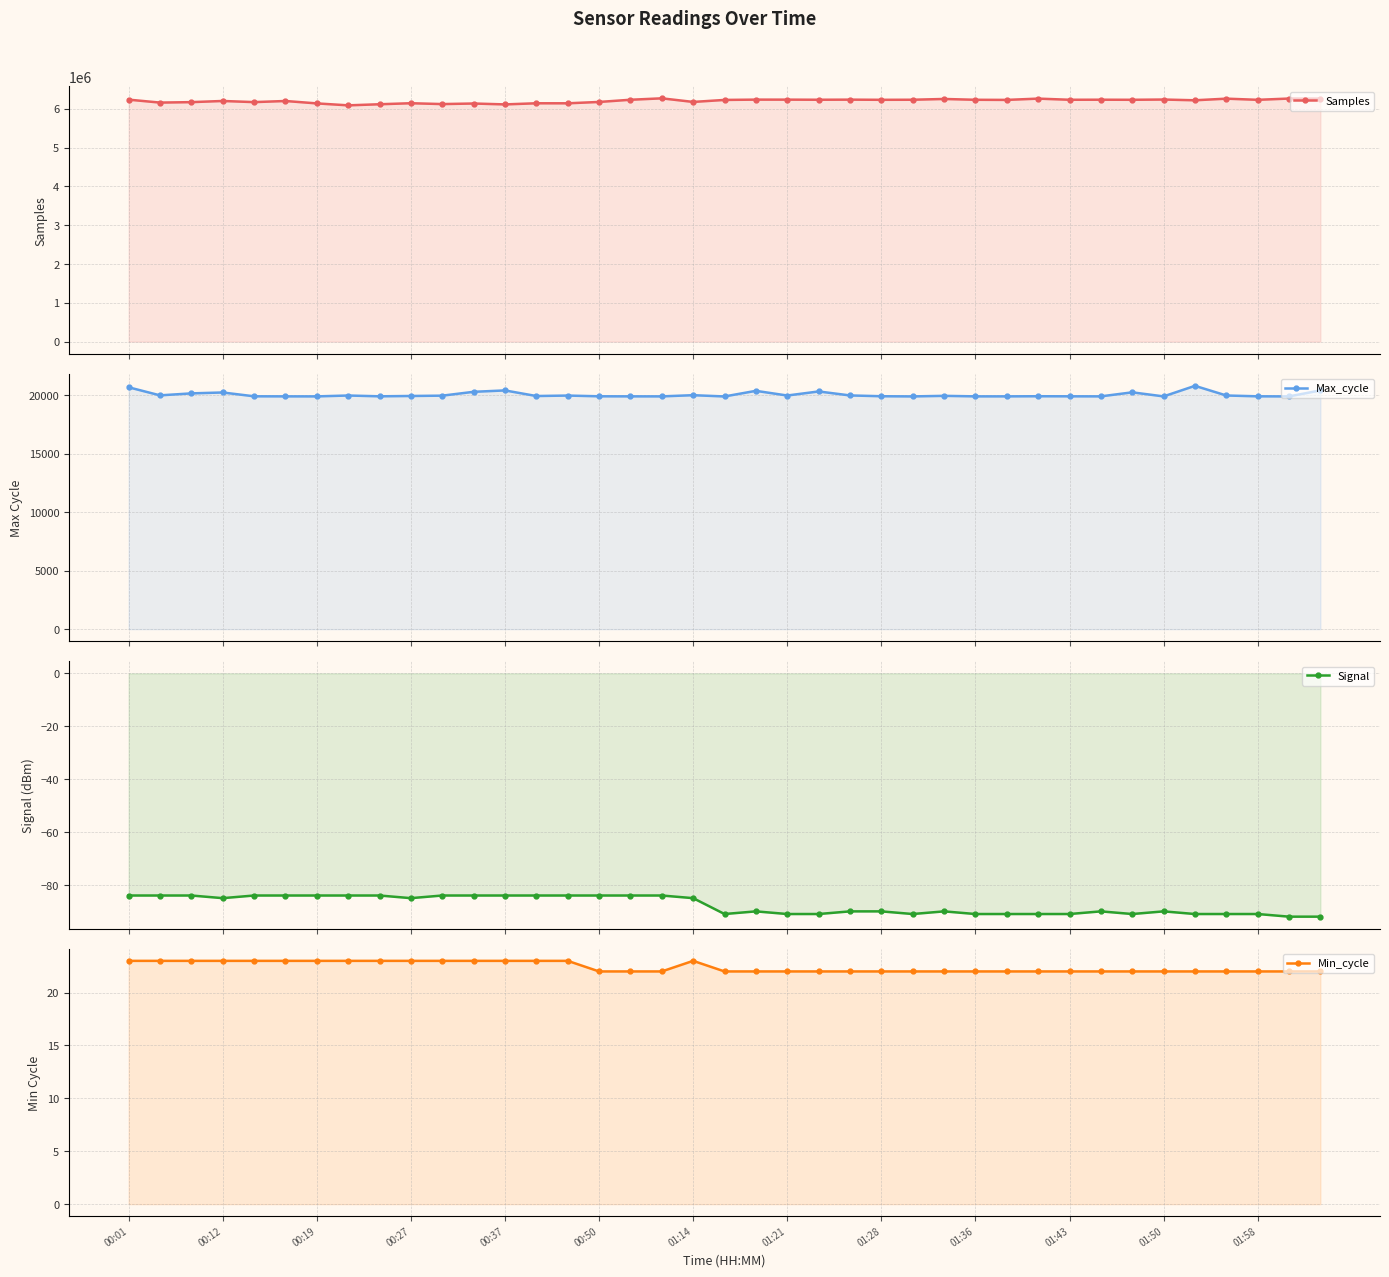

Is the value of Max_cycle at 00:37 greater than the value of Signal at 01:21?

Yes